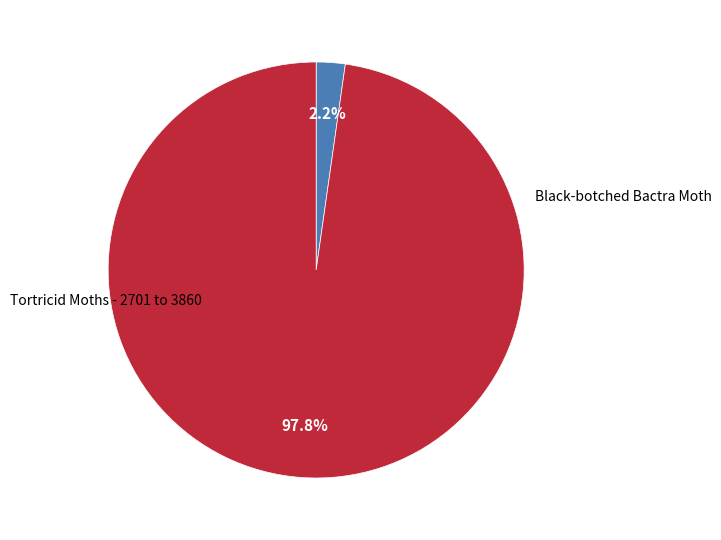

Is there a majority slice in this chart?

Yes